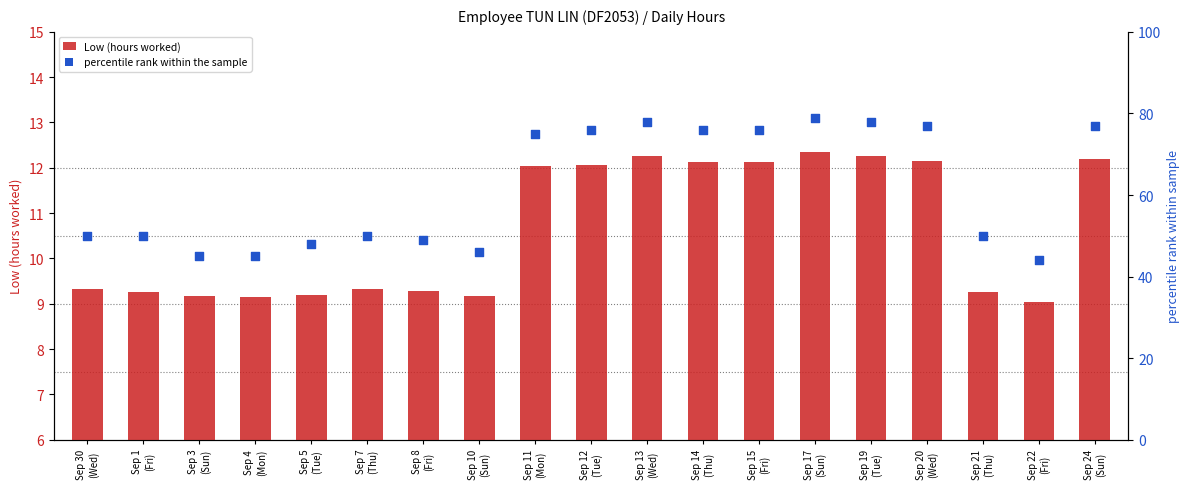

Which series has the largest Y range (max minus min)?

percentile rank within the sample